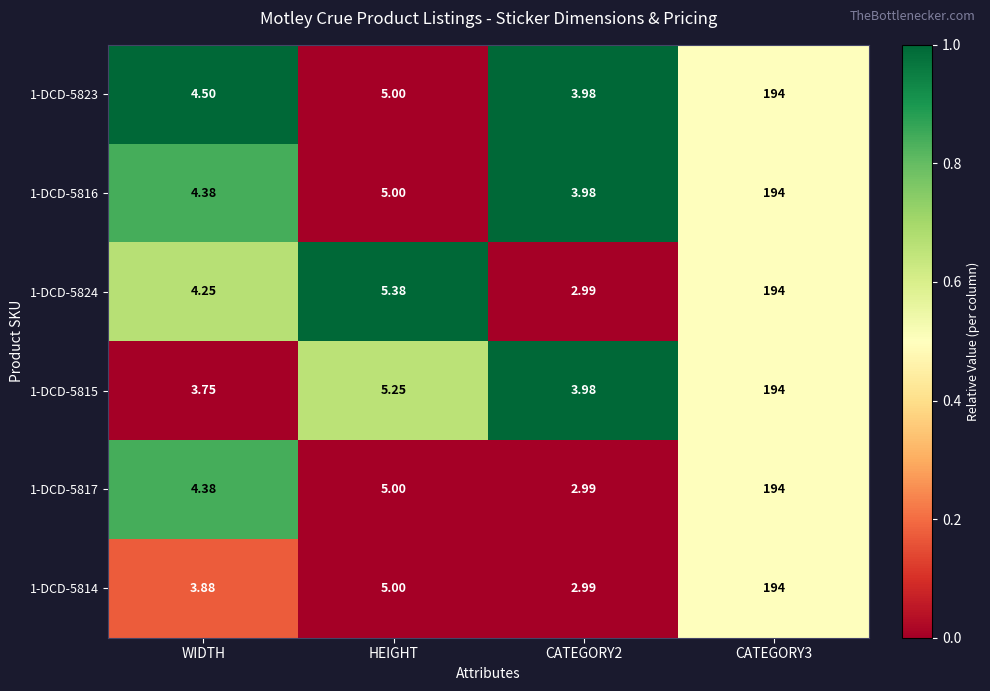

Is the value of 1-DCD-5824 at HEIGHT greater than the value of 1-DCD-5814 at CATEGORY2?

Yes